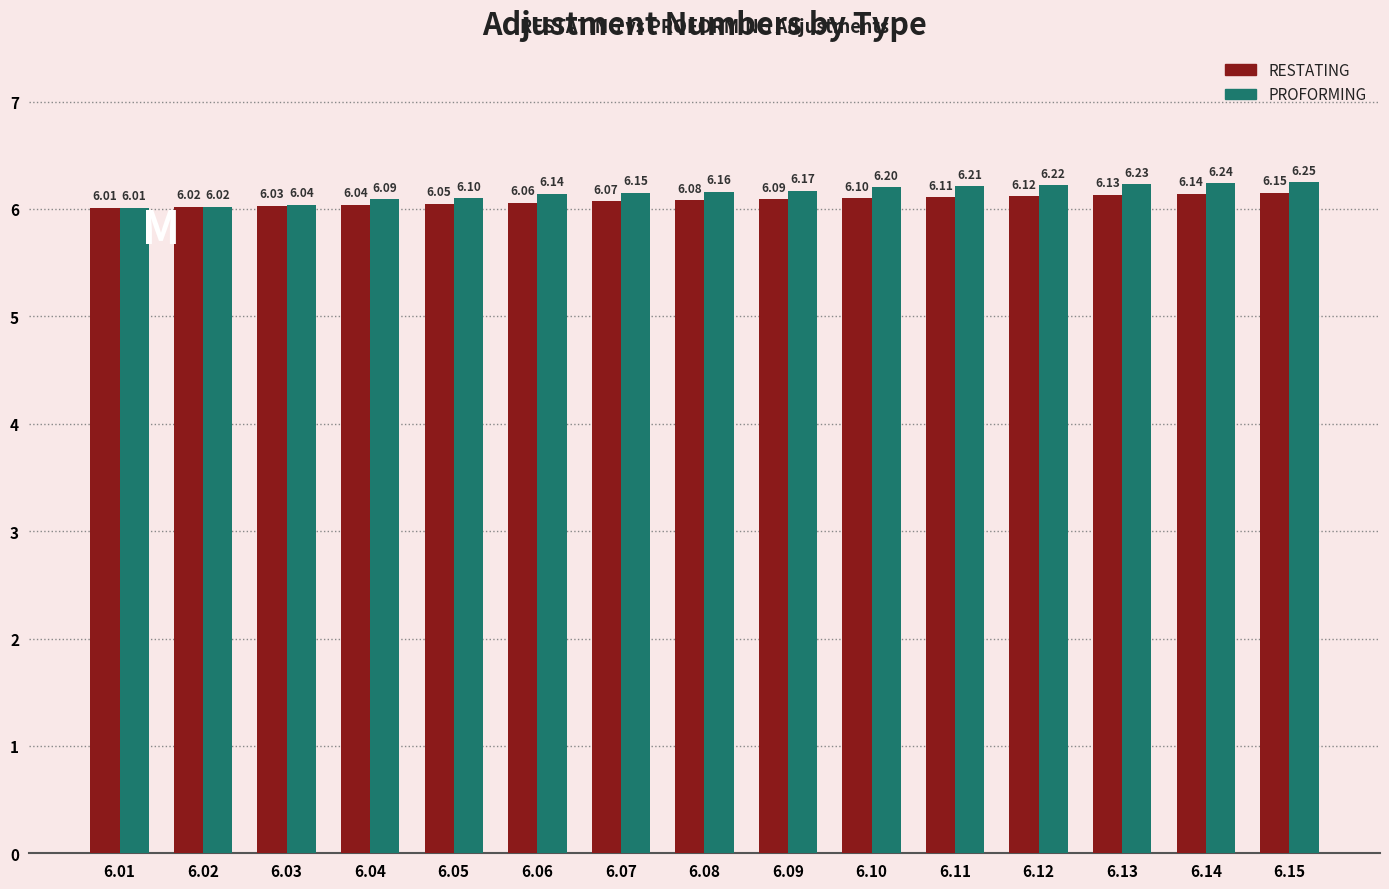

Rank the series at 6.12 from highest to lowest value.

PROFORMING, RESTATING